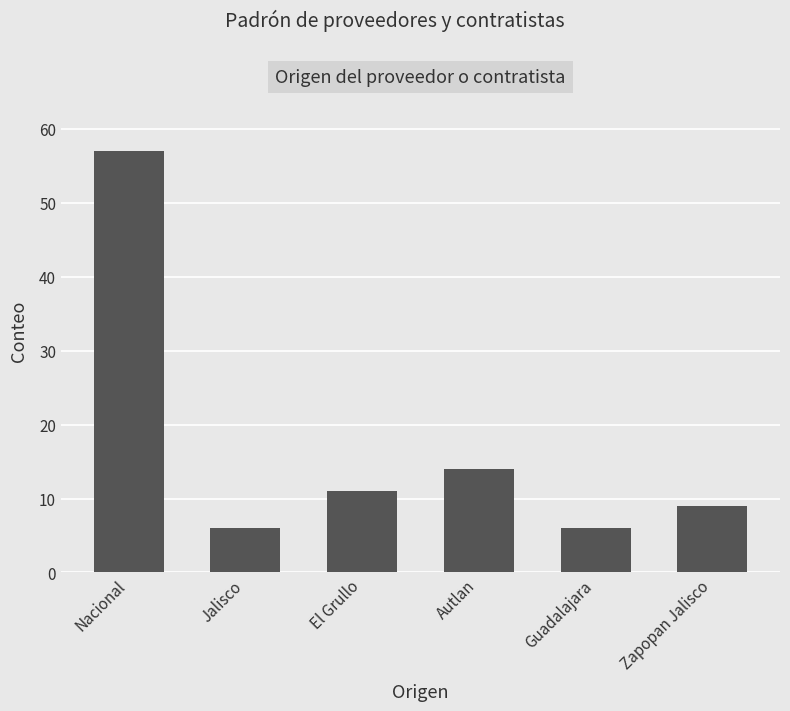

What is the change in value from El Grullo to Guadalajara?

-5